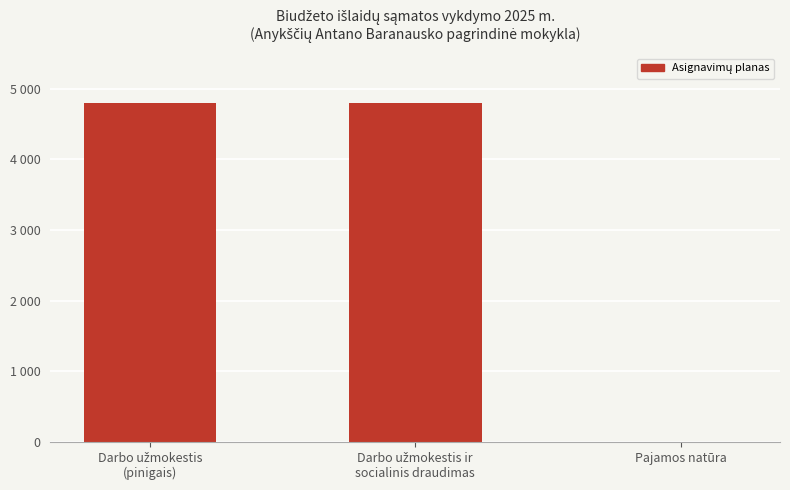

Rank the categories by value from highest to lowest.

Darbo užmokestis
(pinigais), Darbo užmokestis ir
socialinis draudimas, Pajamos natūra